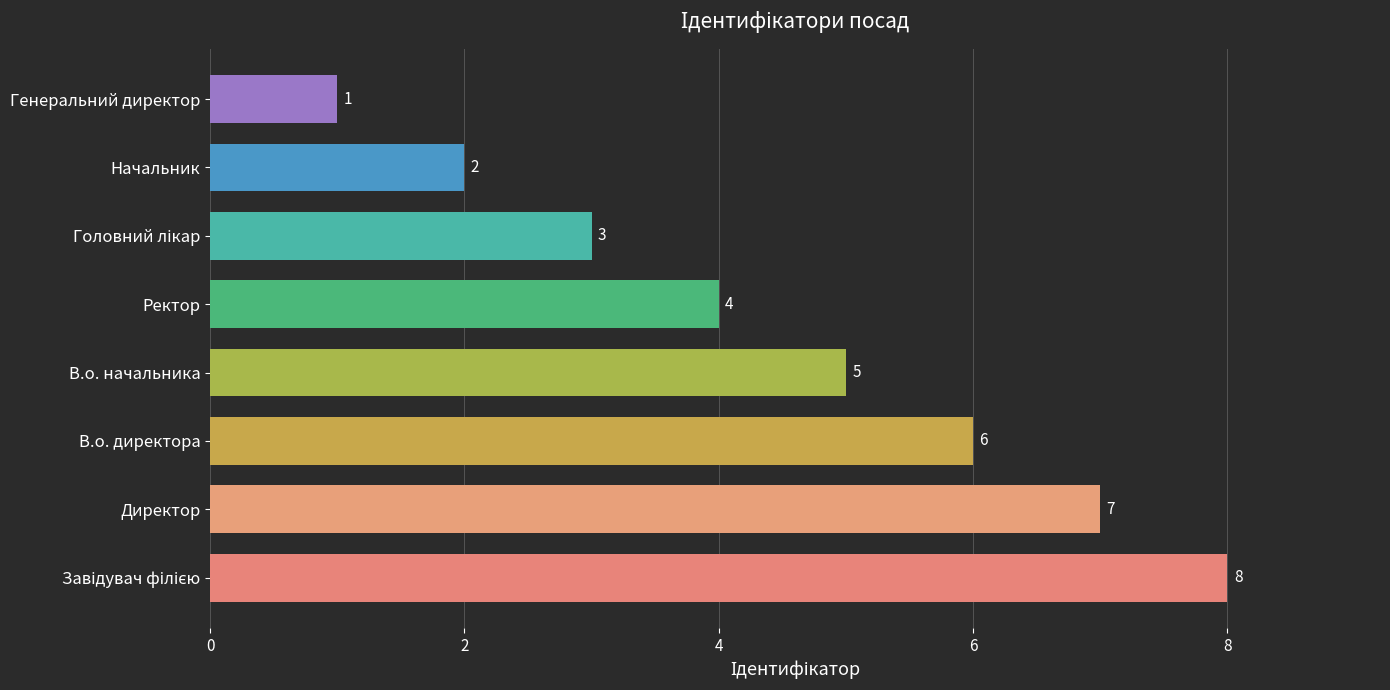

Where is the data nearest to the value 4?

Ректор